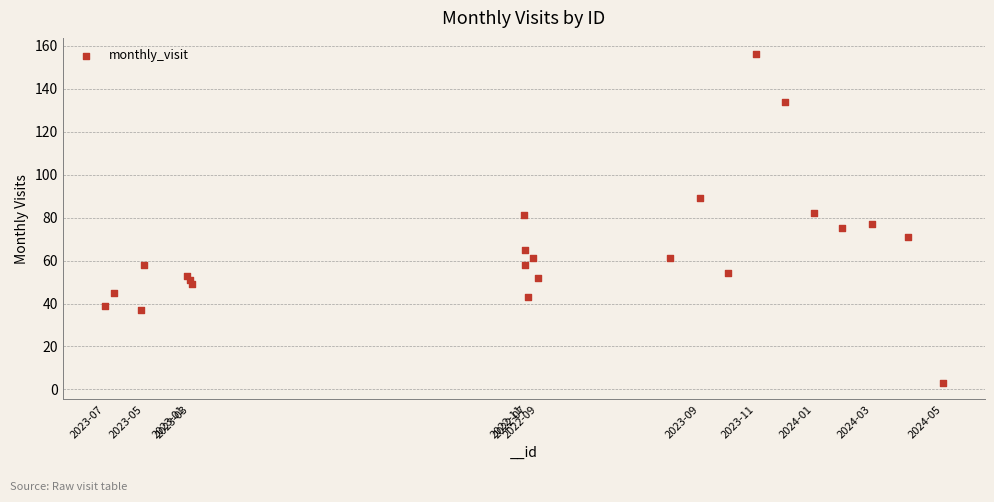

What is the range of Y values (max minus min)?

153